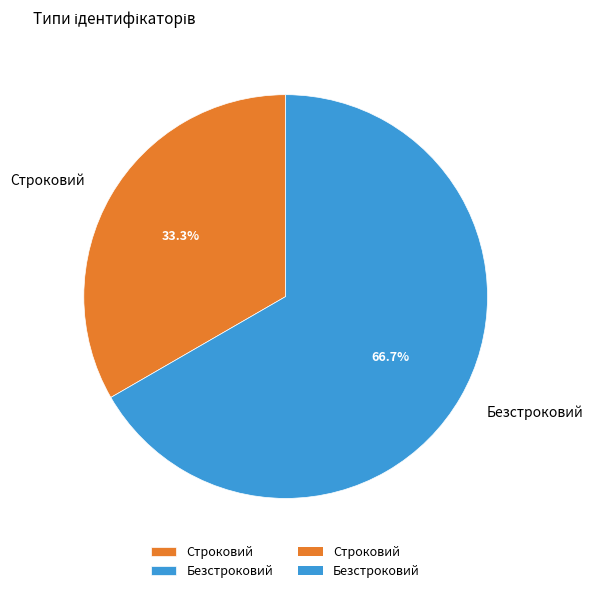

Is it true that Безстроковий is 67% of the pie?

True